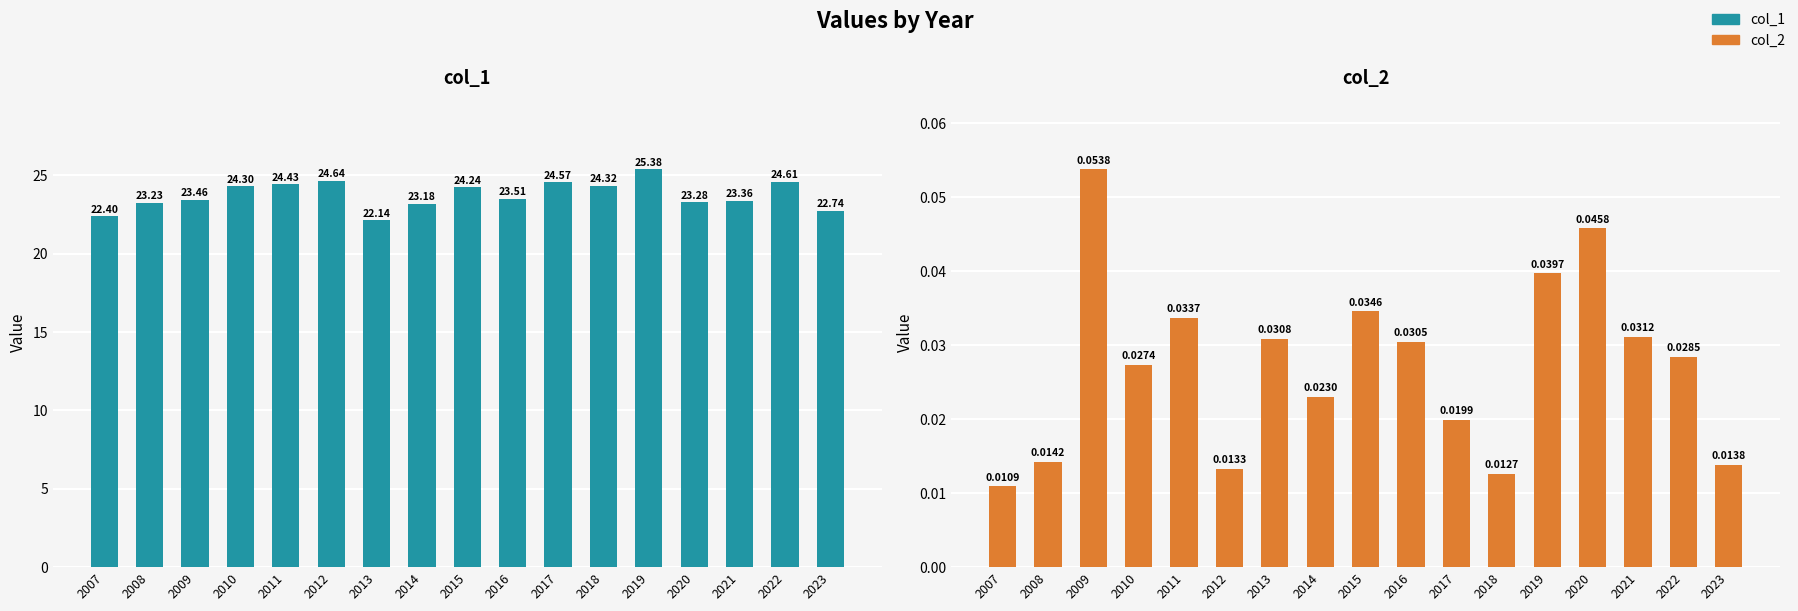

At which category is the sum across all series the highest?

2019